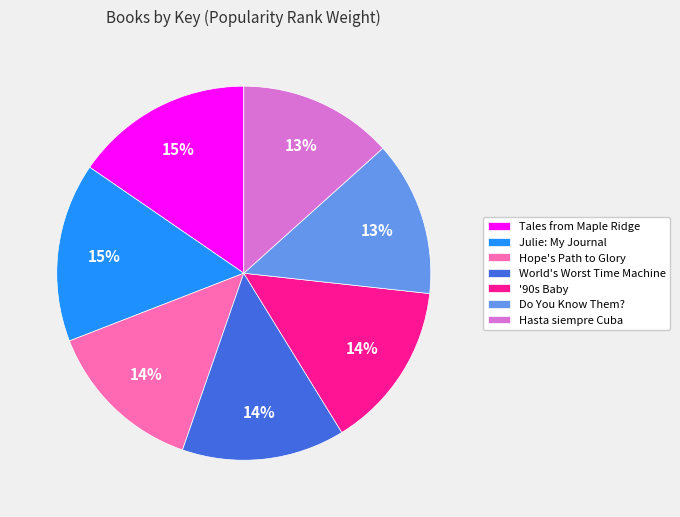

Approximately how many times larger is the value at '90s Baby compared to Hasta siempre Cuba?

1.1